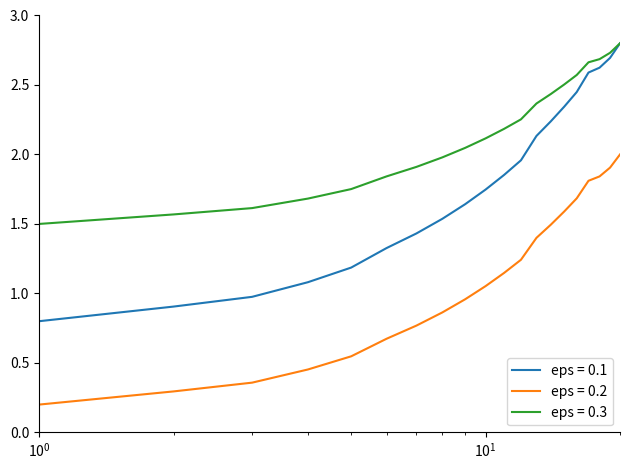

Which series has the widest spread of values?

eps = 0.1